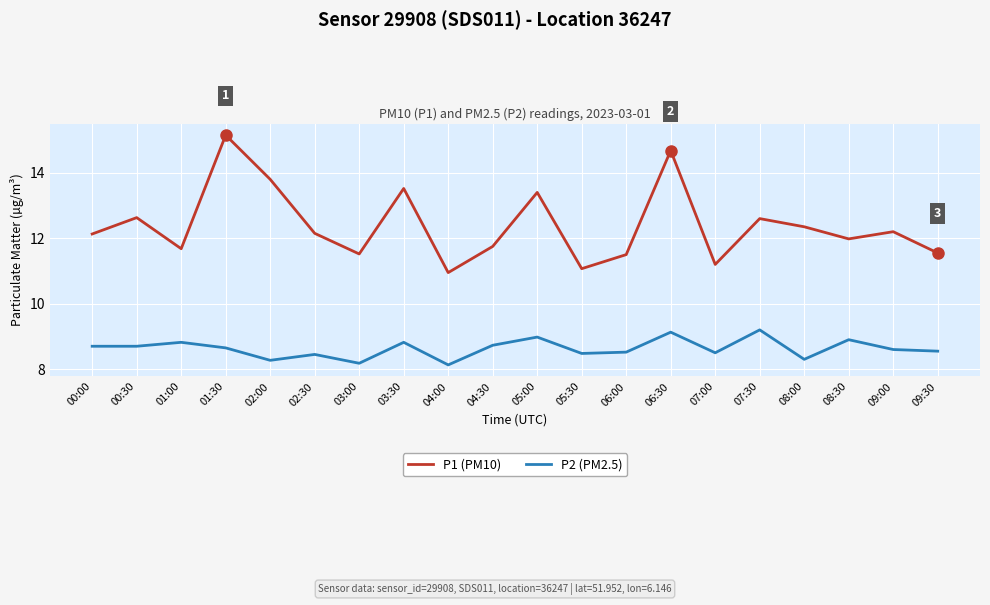

What is the difference between the second highest and minimum values in the P1 (PM10) series?

3.7